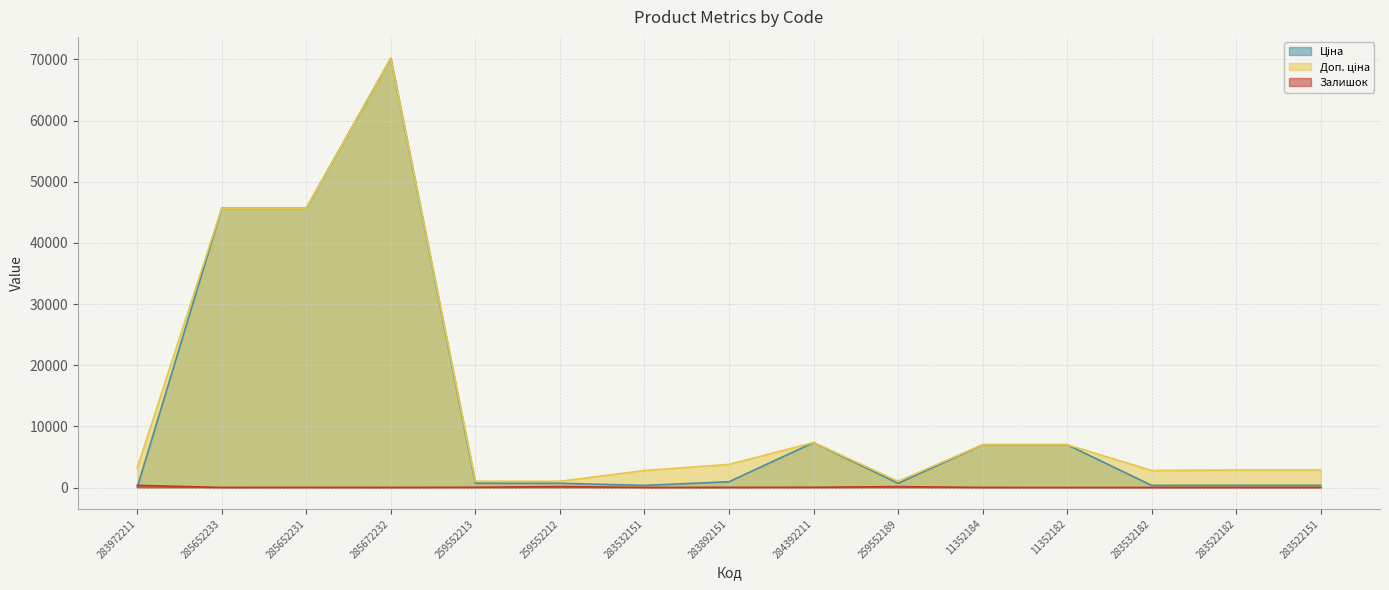

Which has a higher value, 285672232 or 284392211?

285672232